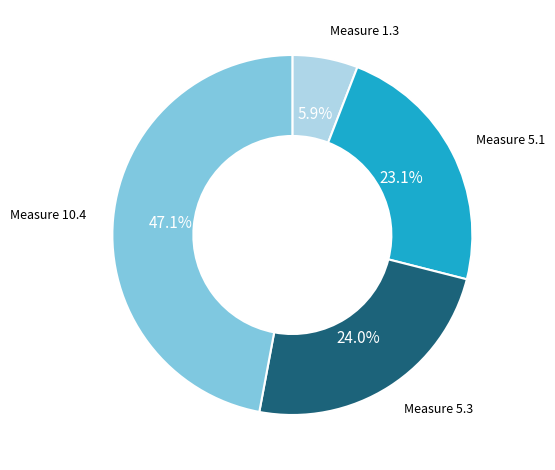

Which slice is the largest?

Measure 10.4